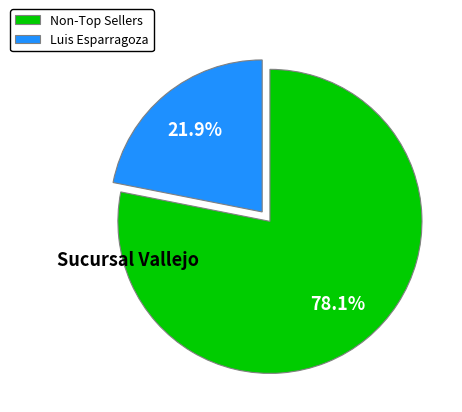

How much of the chart is everything except Luis Esparragoza?

78.1%